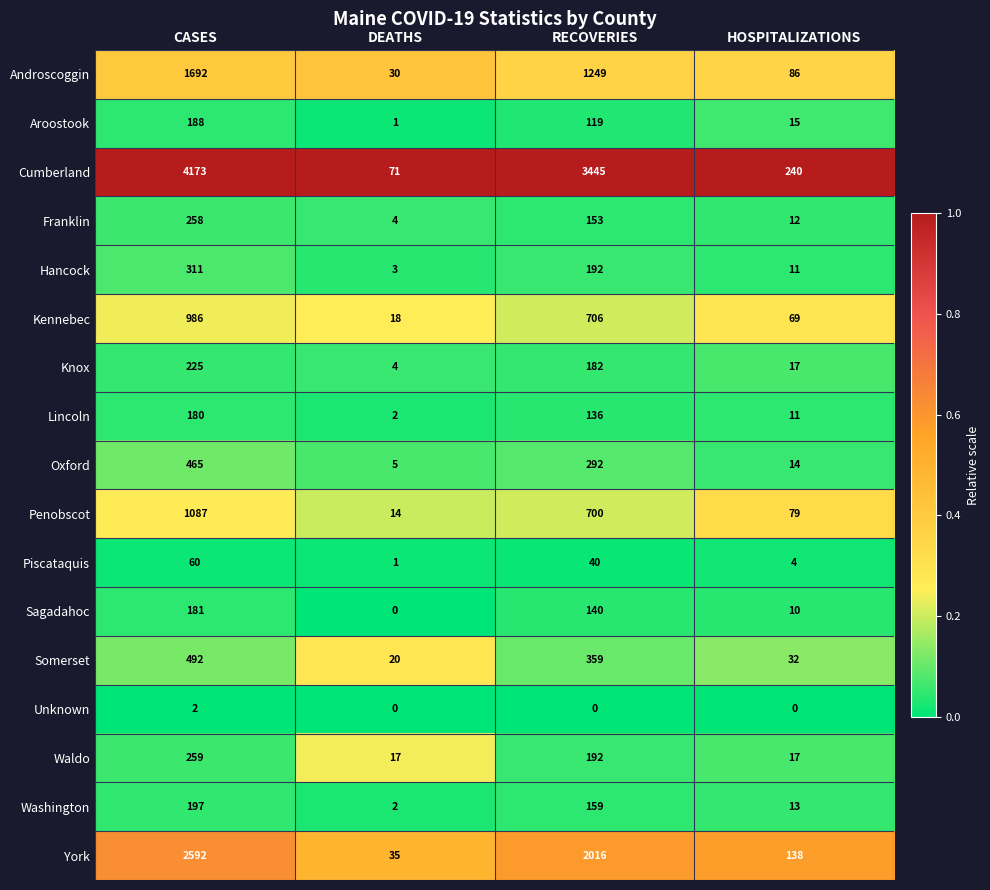

At which label is Penobscot closest to 550?

RECOVERIES